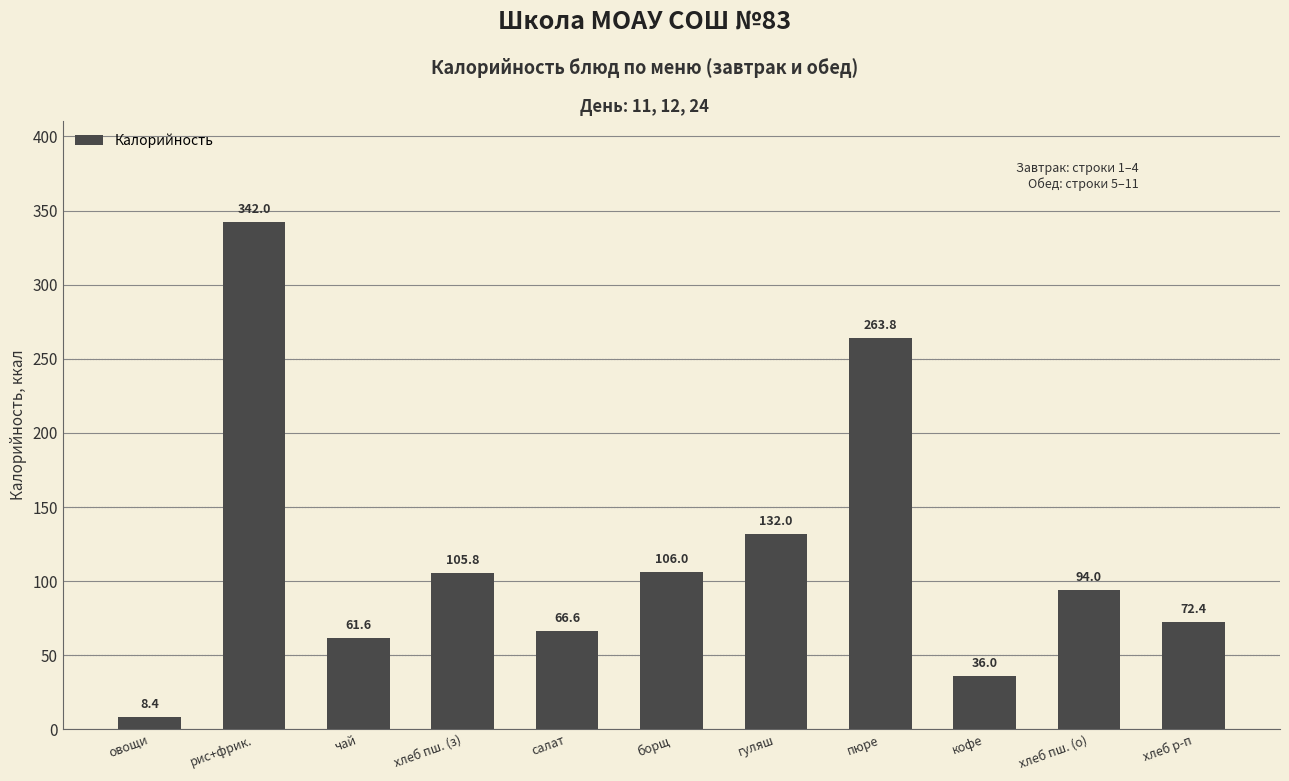

At which label is the value closest to 175?

гуляш